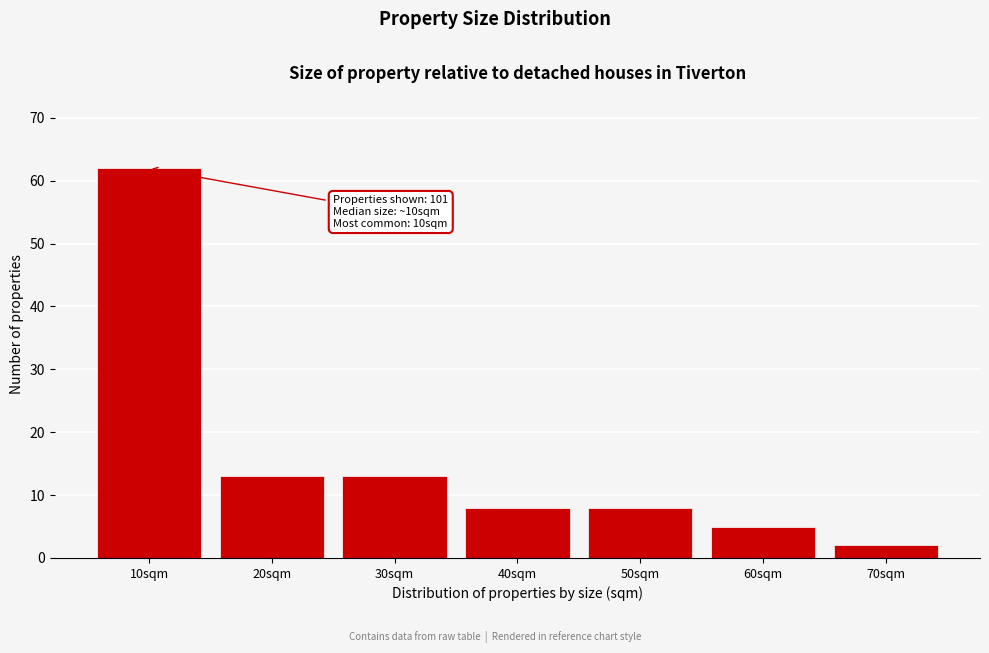

Reading left to right, list all the values displayed in this chart.

62	13	13	8	8	5	2